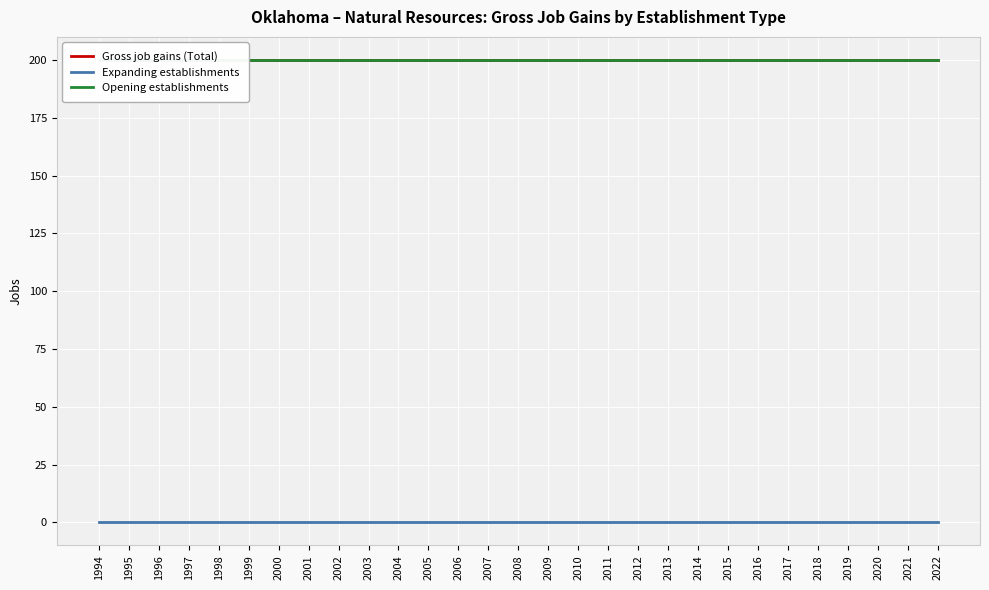

Reading left to right, transcribe all the data shown in this chart.

Gross job gains (Total): 200	200	200	200	200	200	200	200	200	200	200	200	200	200	200	200	200	200	200	200	200	200	200	200	200	200	200	200	200
Expanding establishments: 0	0	0	0	0	0	0	0	0	0	0	0	0	0	0	0	0	0	0	0	0	0	0	0	0	0	0	0	0
Opening establishments: 200	200	200	200	200	200	200	200	200	200	200	200	200	200	200	200	200	200	200	200	200	200	200	200	200	200	200	200	200